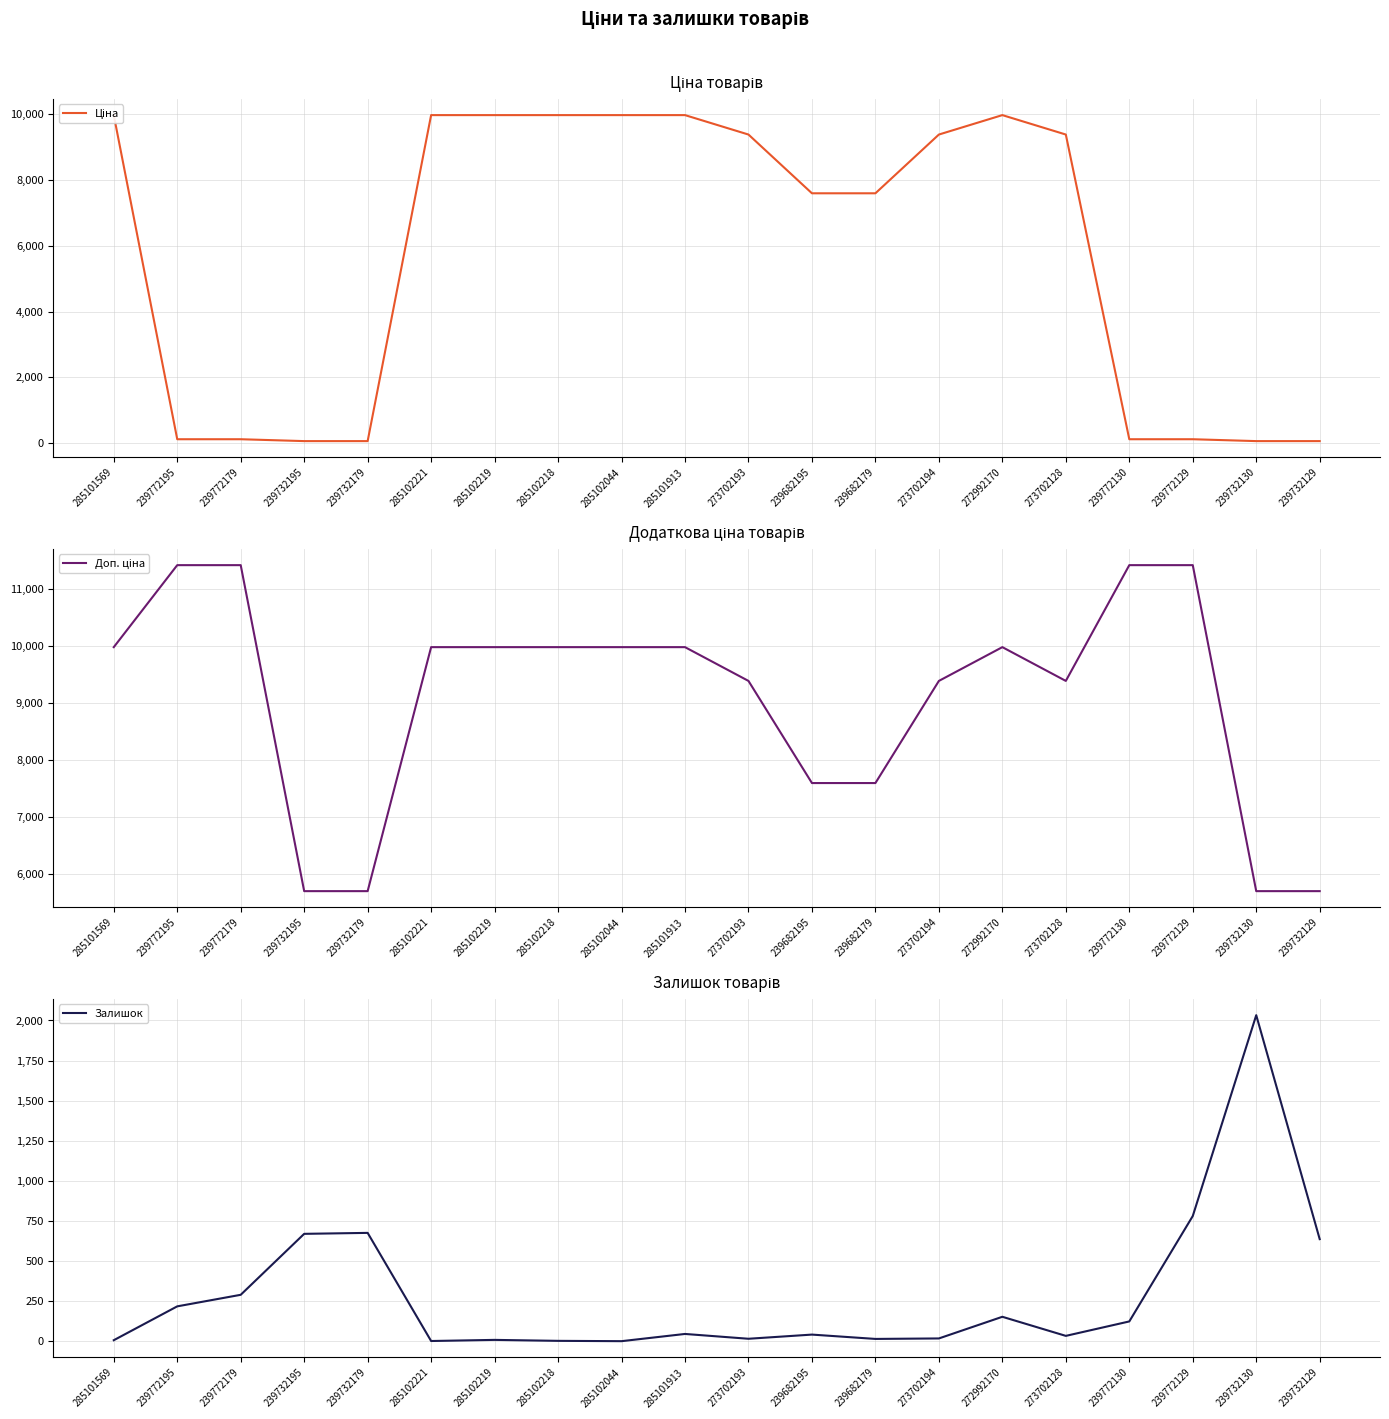

Reading left to right, what are all the values shown in this chart?

Ціна: 9975.0	114.1	114.1	57.0	57.0	9975.0	9975.0	9975.0	9975.0	9975.0	9384.0	7596.5	7596.5	9384.0	9975.0	9384.0	114.1	114.1	57.0	57.0
Доп. ціна: 9975.0	11410.0	11410.0	5705.0	5705.0	9975.0	9975.0	9975.0	9975.0	9975.0	9384.0	7596.5	7596.5	9384.0	9975.0	9384.0	11410.0	11410.0	5705.0	5705.0
Залишок: 7.0	218.0	290.0	670.0	676.0	2.0	9.0	3.0	1.0	46.0	16.0	42.0	15.0	18.0	153.0	34.0	124.0	781.0	2033.0	637.0